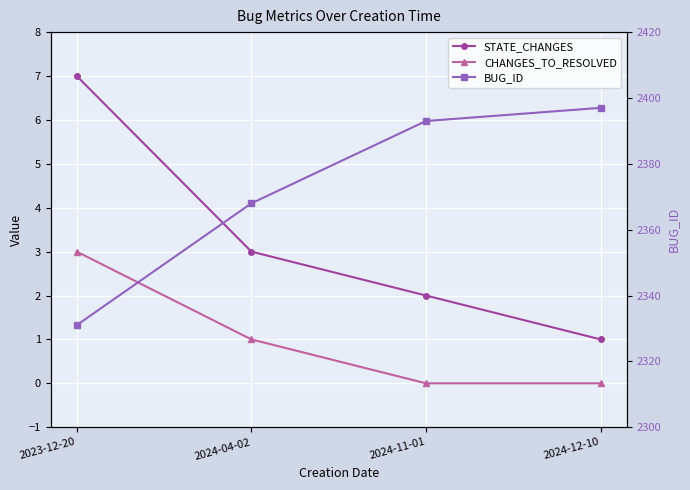

List the labels in order of BUG_ID value, largest first.

2024-12-10, 2024-11-01, 2024-04-02, 2023-12-20